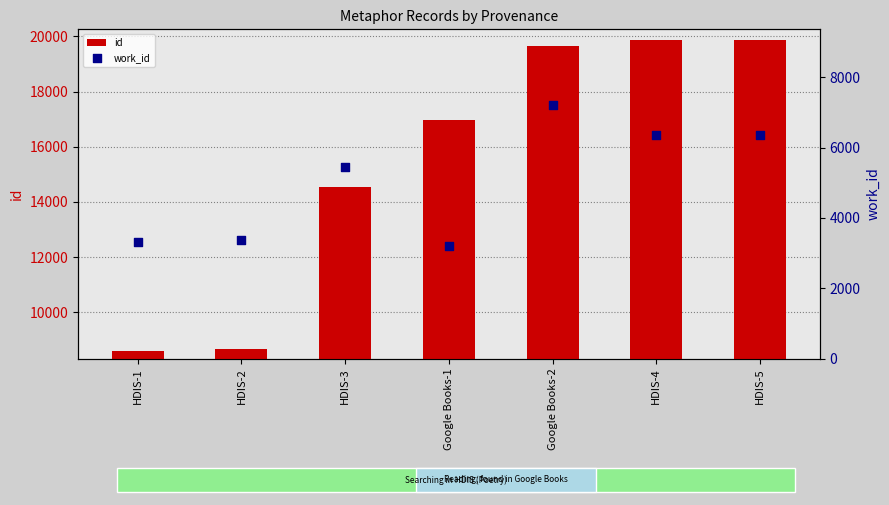

At how many categories does at least one series exceed 4937?

7